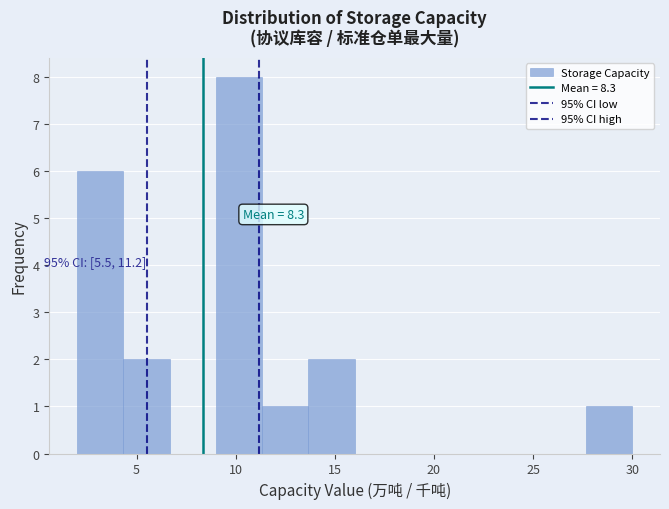

Which range on the x-axis has the tallest bar?

9.0 to 11.5